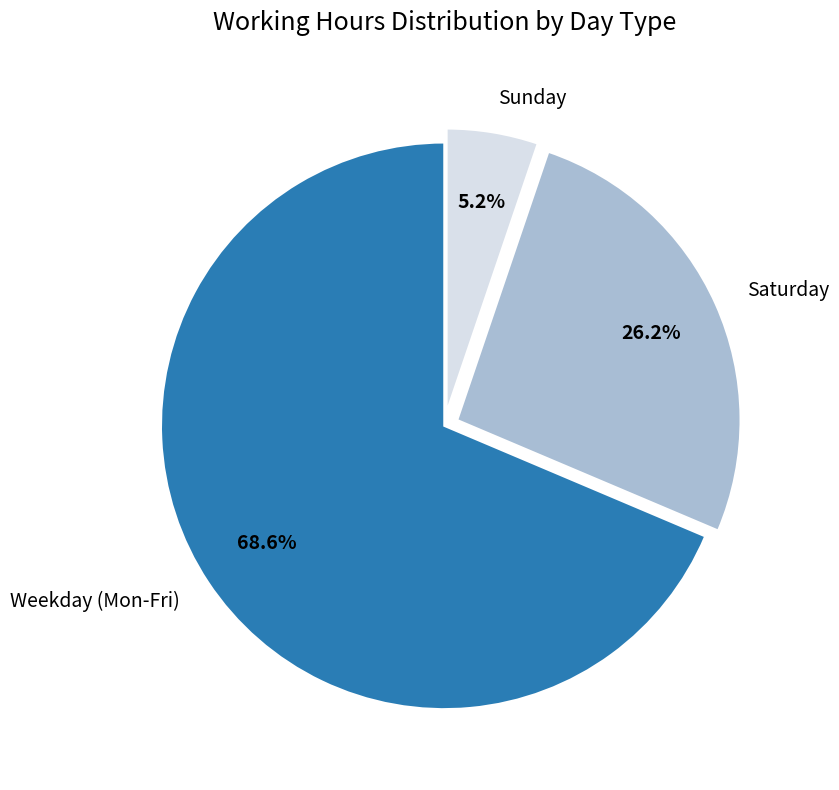

To the nearest percent, what is the difference between the largest and smallest slice percentages?

63%